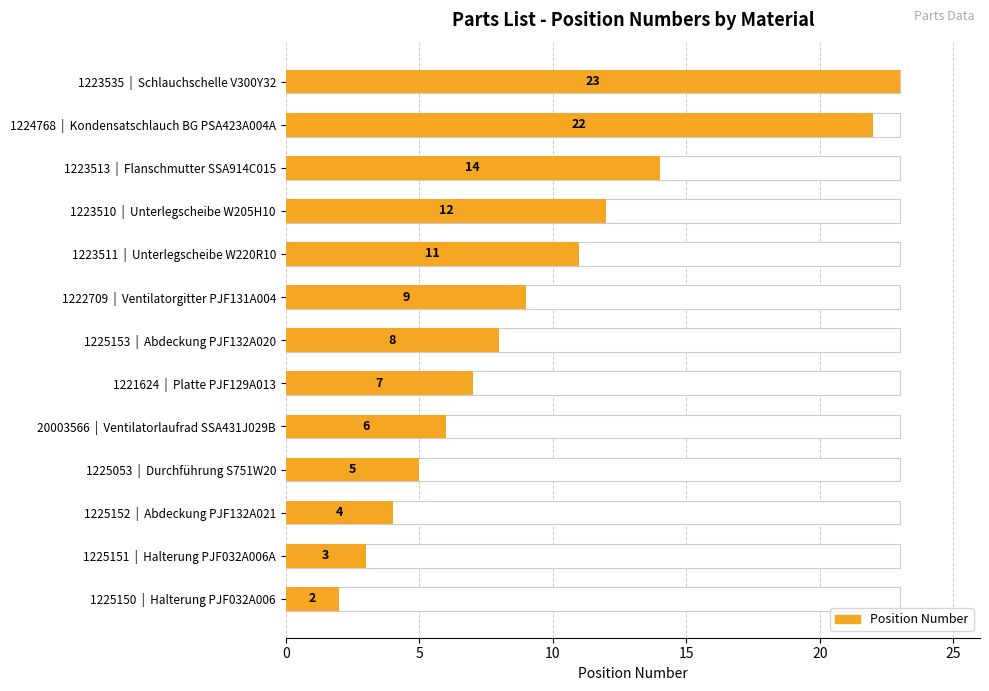

Approximately how many times larger is the value at 1222709 | Ventilatorgitter PJF131A004 compared to 20003566 | Ventilatorlaufrad SSA431J029B?

1.5